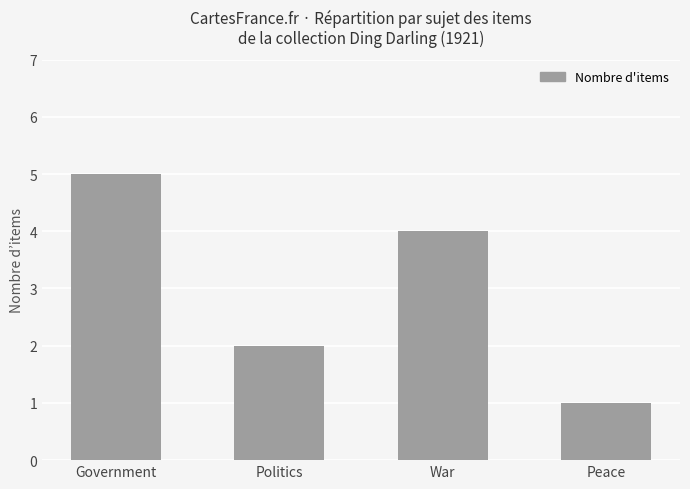

How many bars are there in total?

4